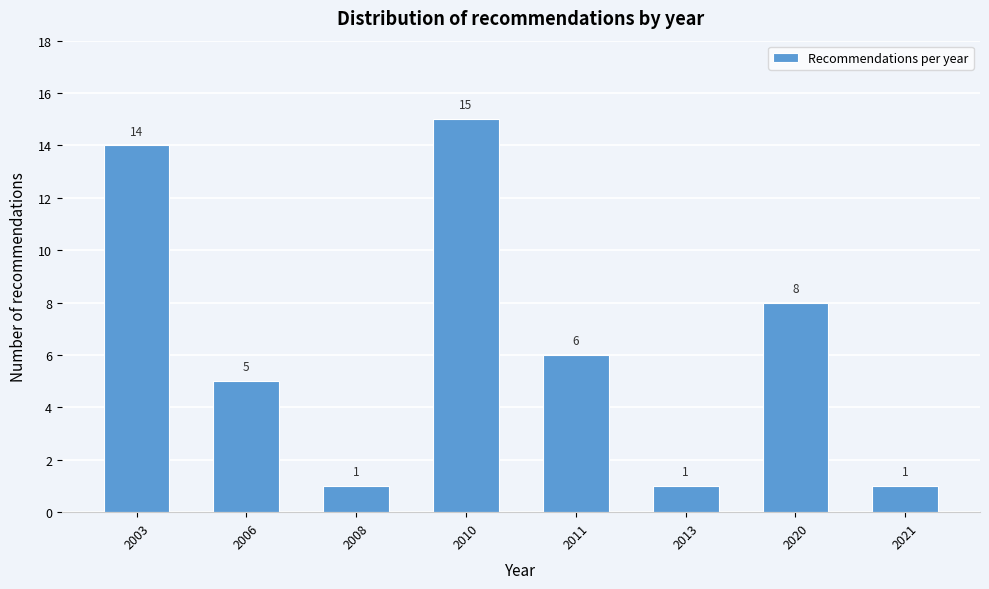

Reading left to right, extract all data points from this chart.

2003=14	2006=5	2008=1	2010=15	2011=6	2013=1	2020=8	2021=1